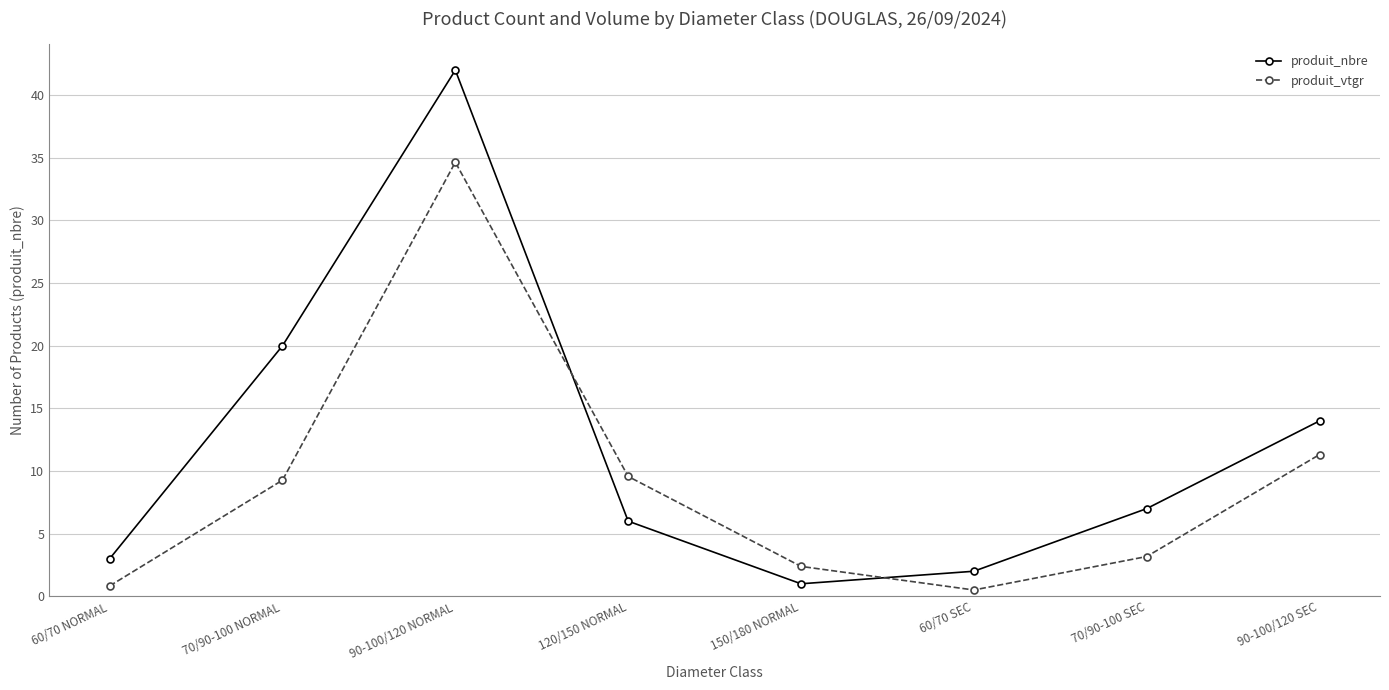

The value of produit_vtgr at 70/90-100 SEC is 1.2. True or false?

False